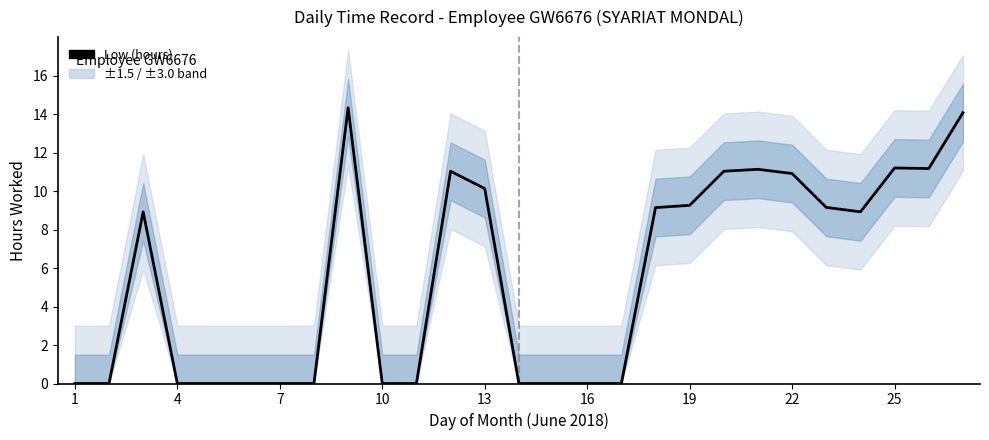

How many interior local peaks (higher than both neighbors) does the data have?

5